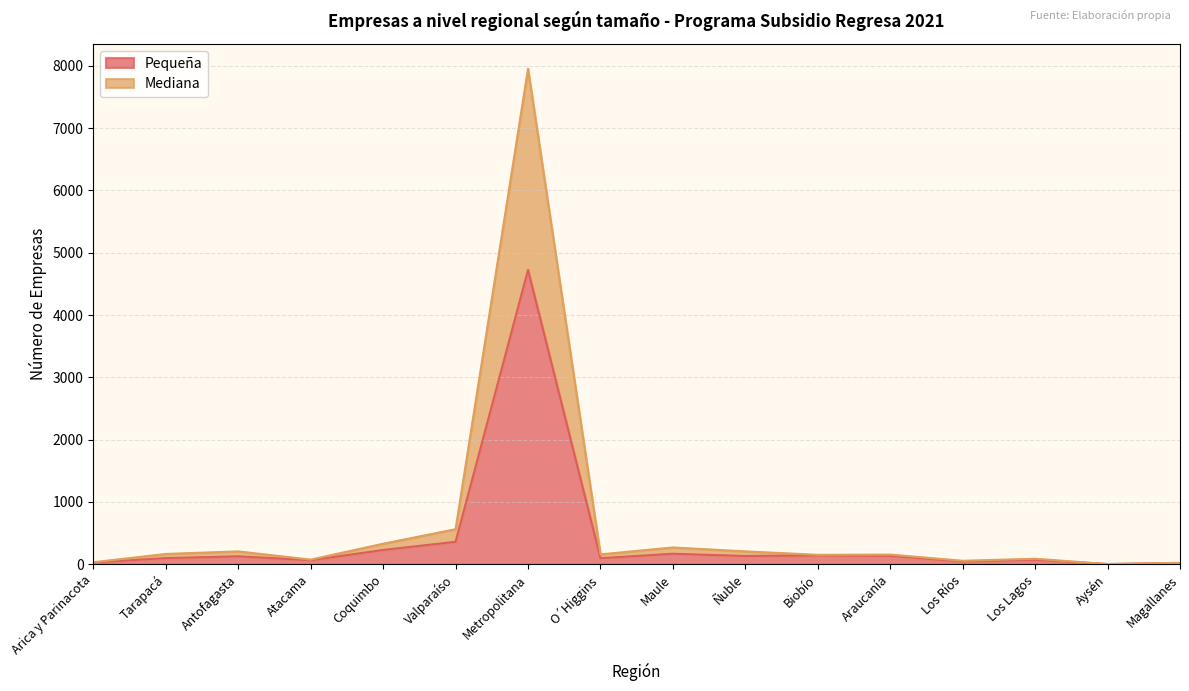

What is the total value across all series at Araucanía?

156